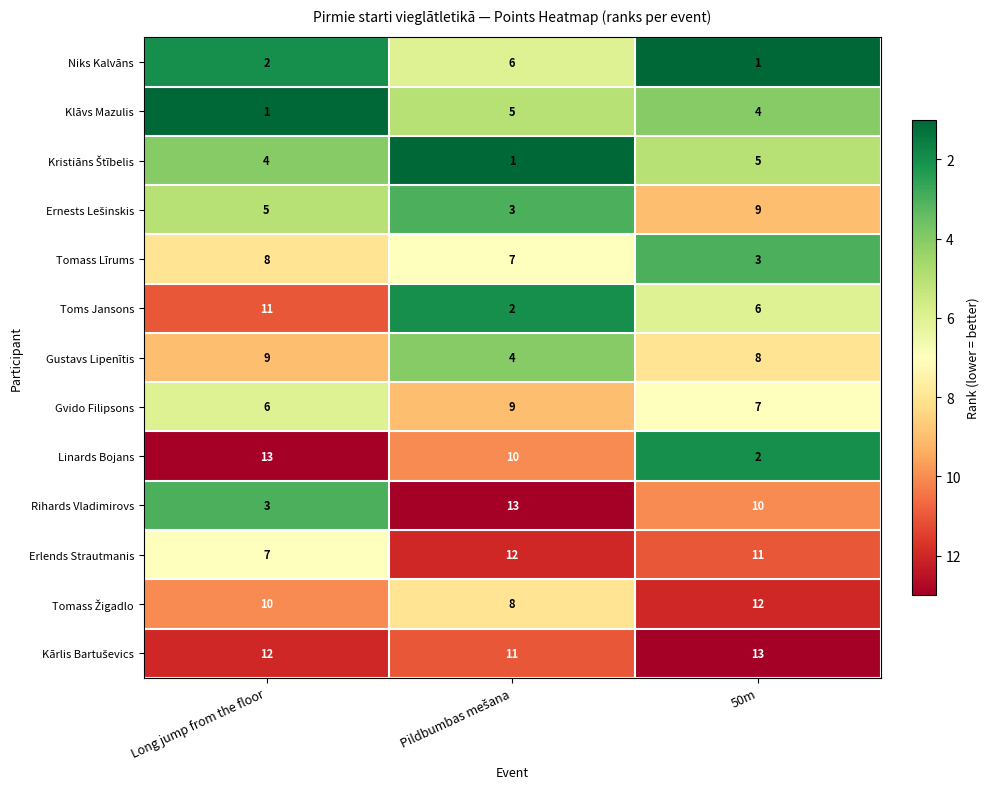

Where does the Toms Jansons series first go above 6?

Long jump from the floor